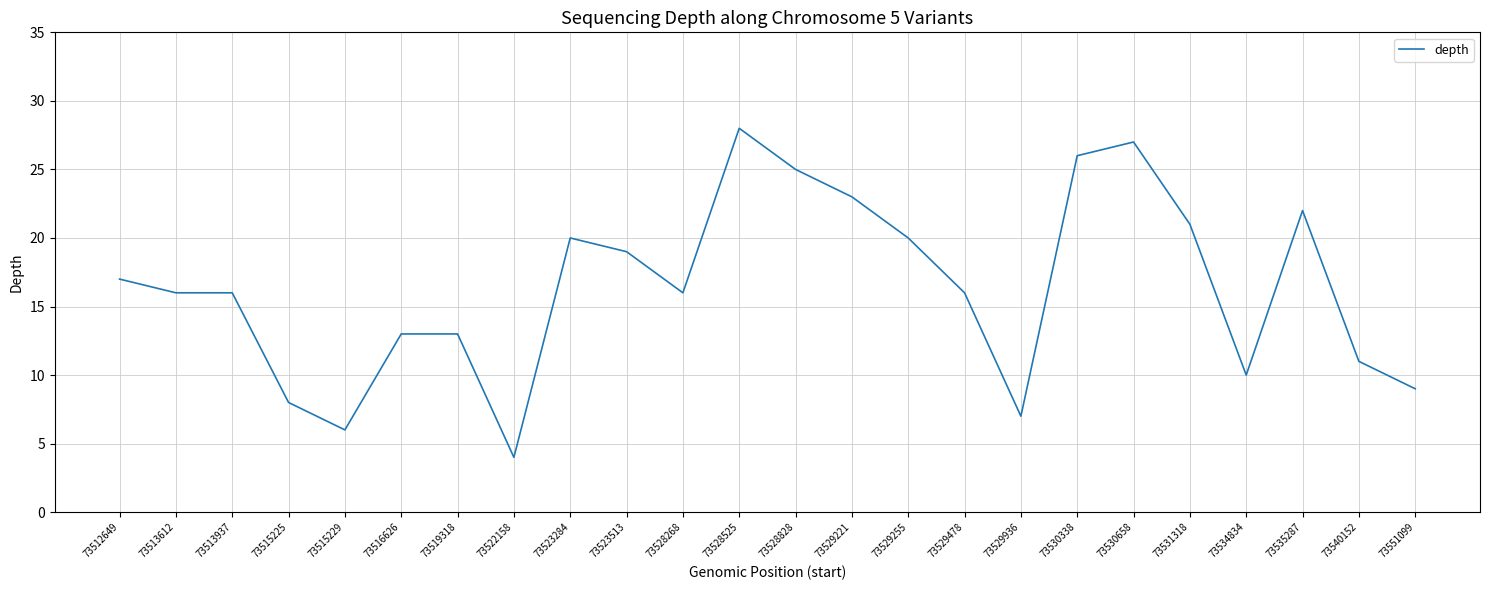

Reading left to right, extract all data points from this chart.

17	16	16	8	6	13	13	4	20	19	16	28	25	23	20	16	7	26	27	21	10	22	11	9